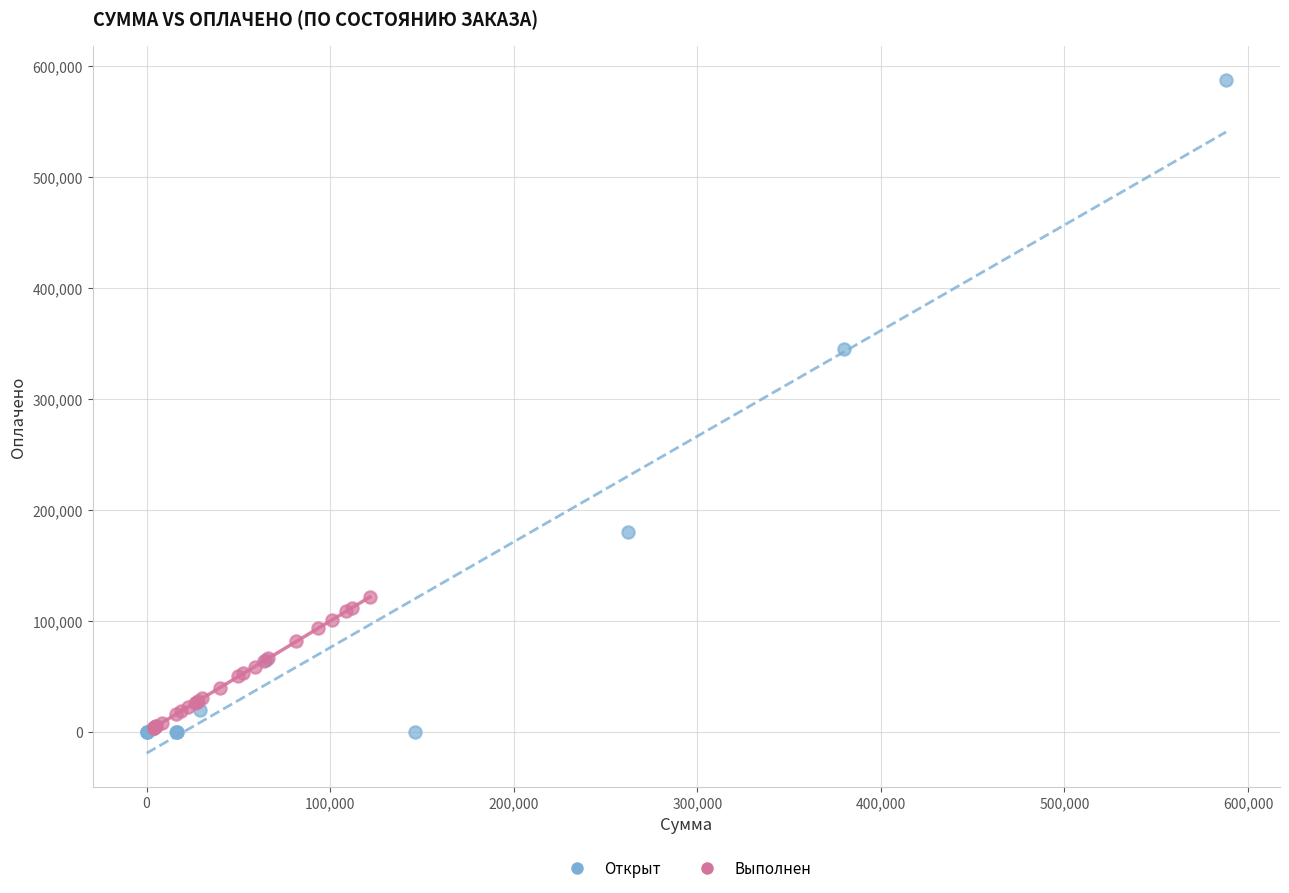

Which series has the widest spread of Y values?

Открыт